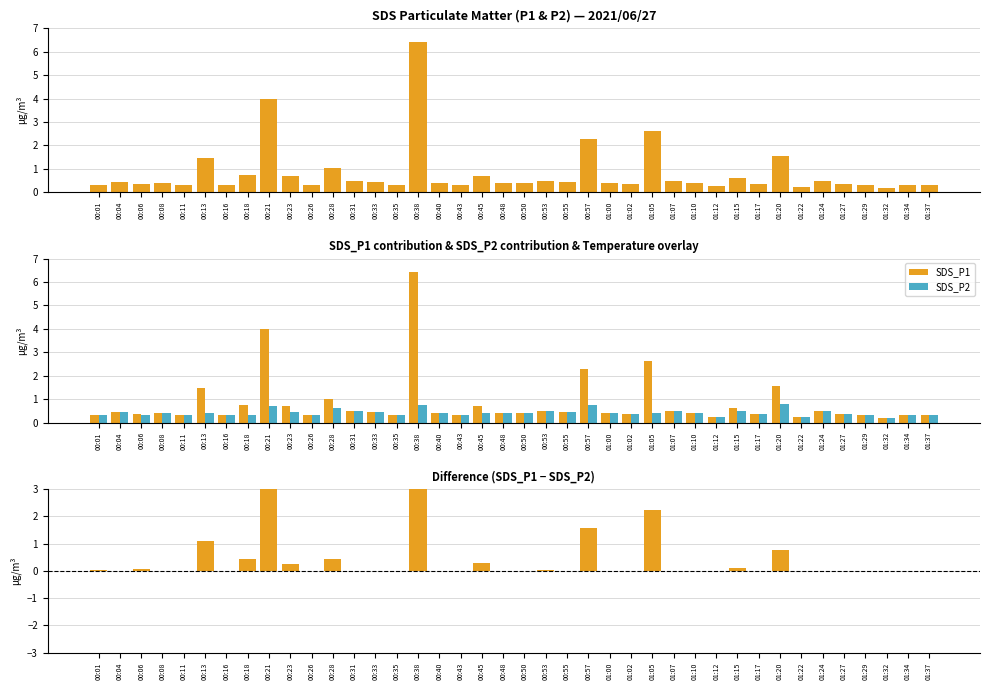

Which label corresponds to the smallest value in the chart?

00:04